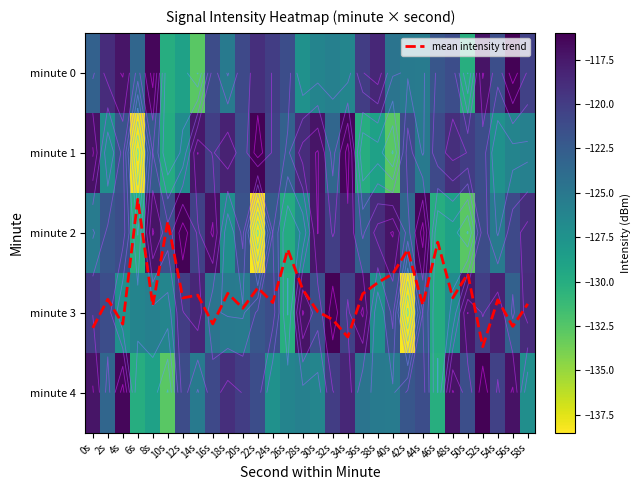

Between 0s and 20s, which is larger?

0s